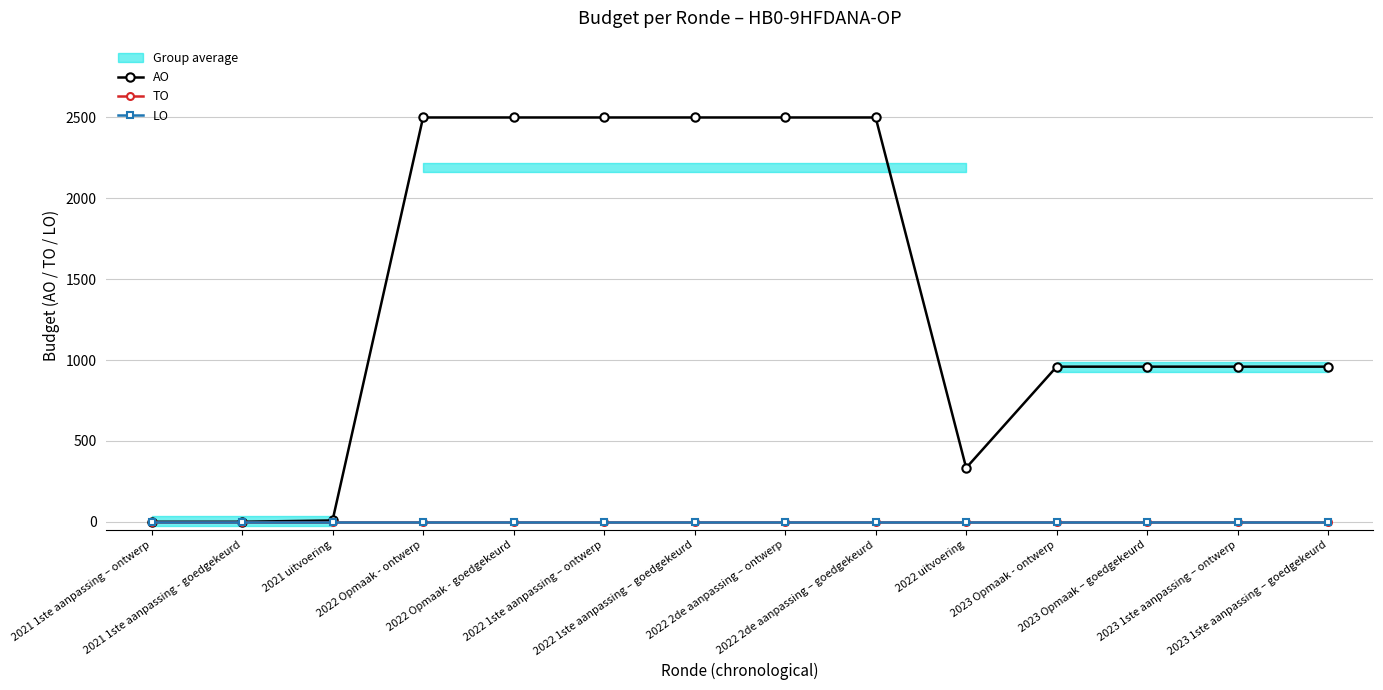

The TO series shows 0 at 2022 1ste aanpassing – ontwerp. True or false?

True